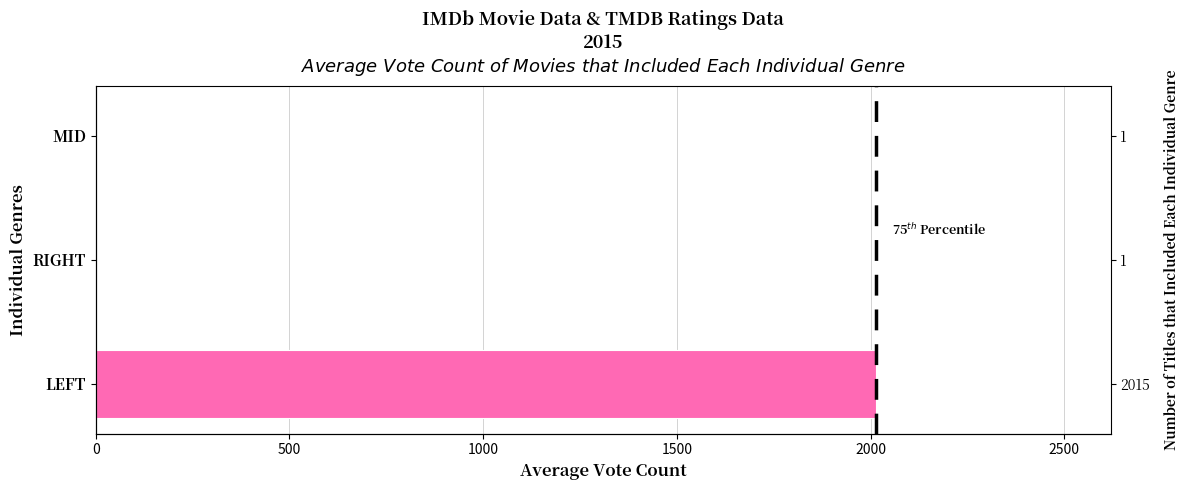

How many bars are there in total?

3